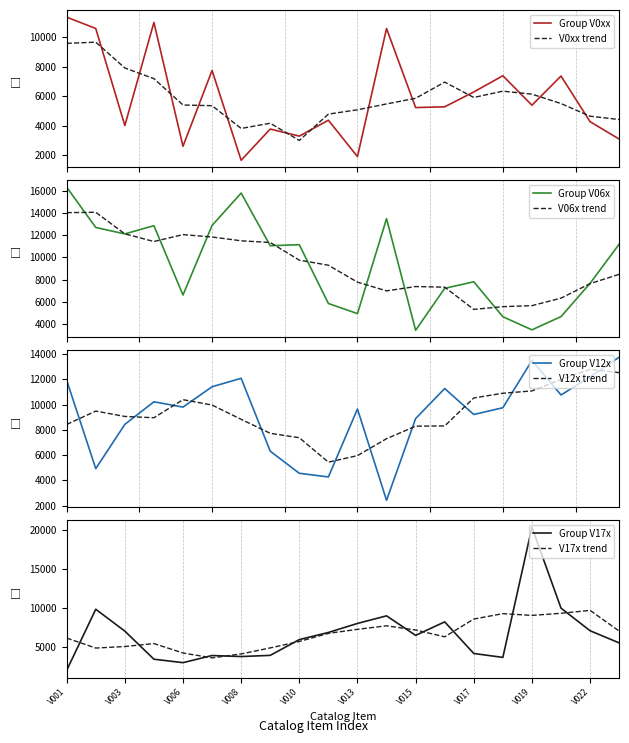

How many times do Group V12x and V12x trend cross each other?

12